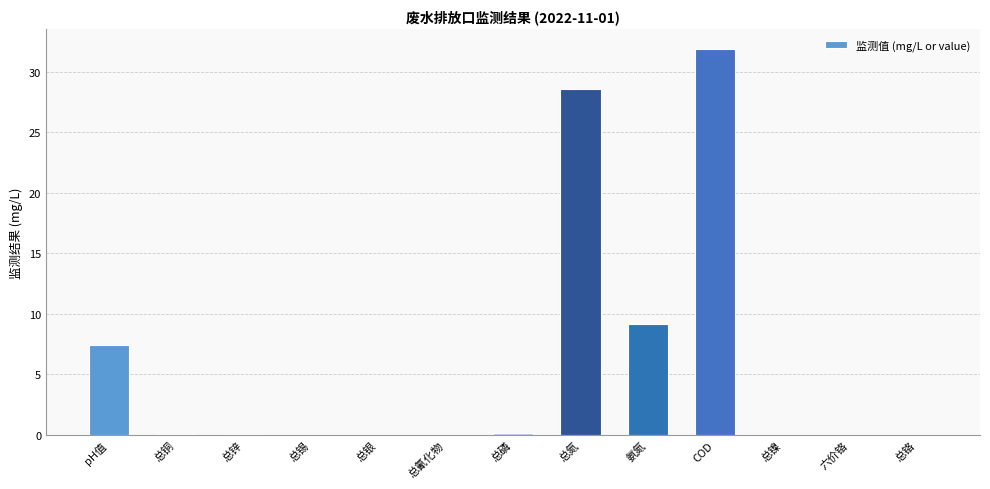

Between 氨氮 and pH值, which is larger?

氨氮